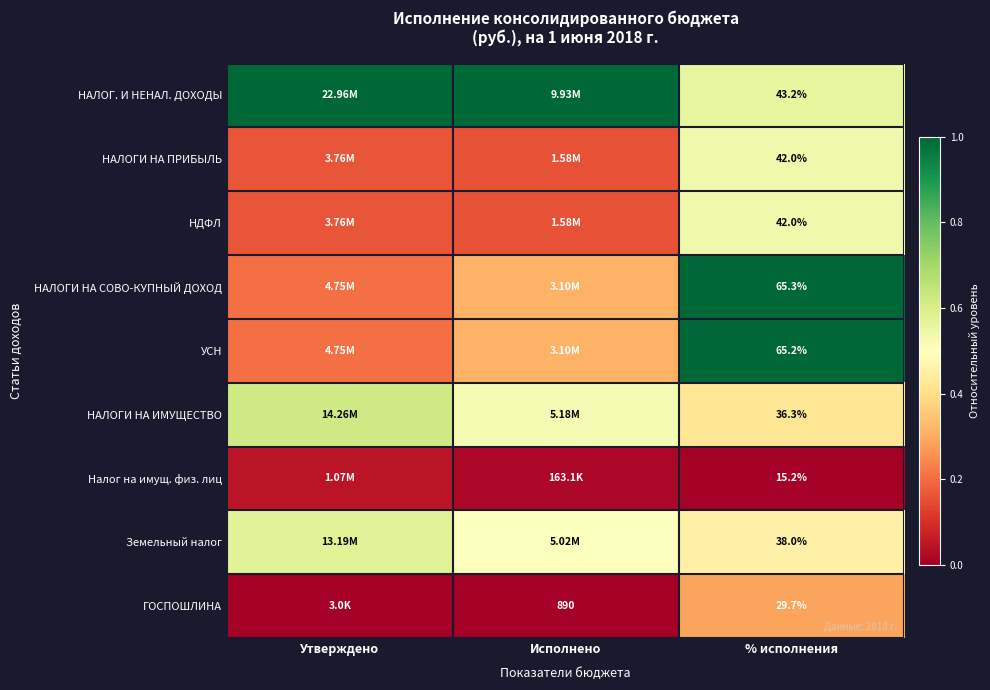

At which label does НАЛОГИ НА ПРИБЫЛЬ reach its peak?

% исполнения